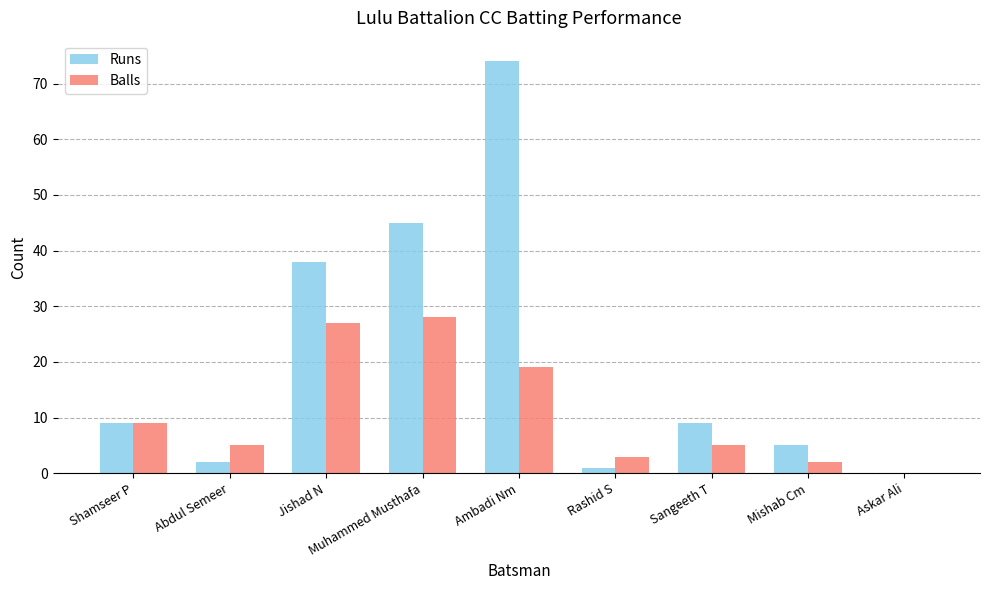

Is it true that Balls equals -10 at Askar Ali?

False